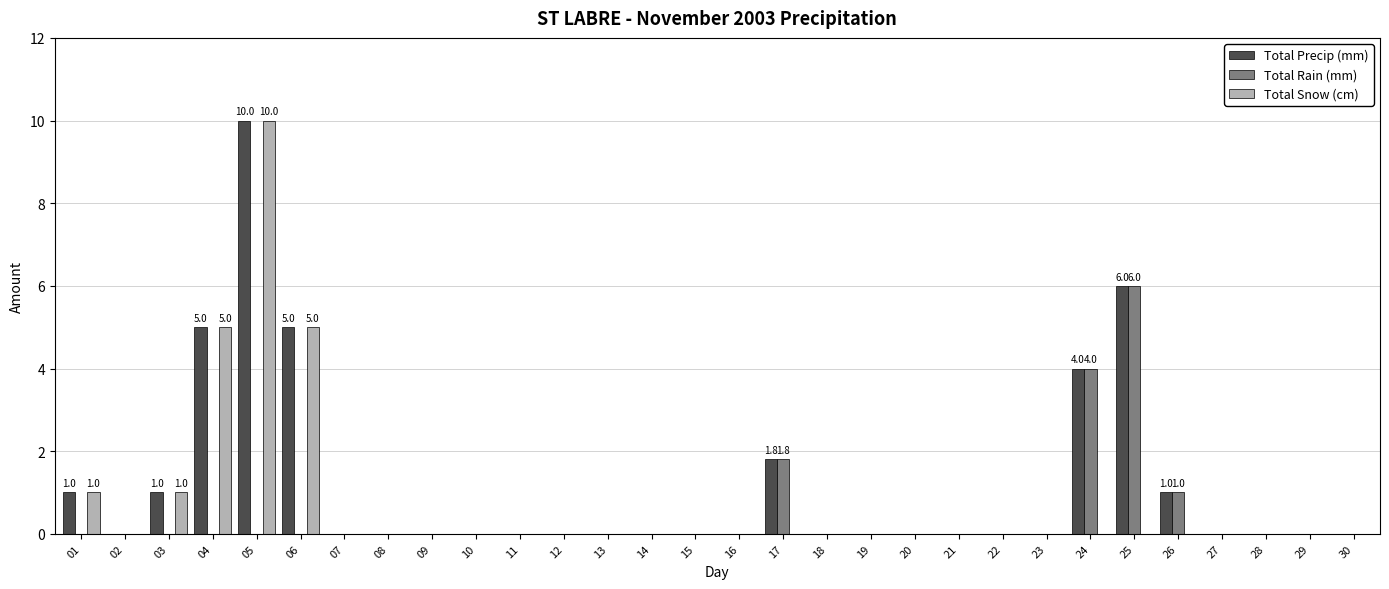

How many groups of bars are there?

30